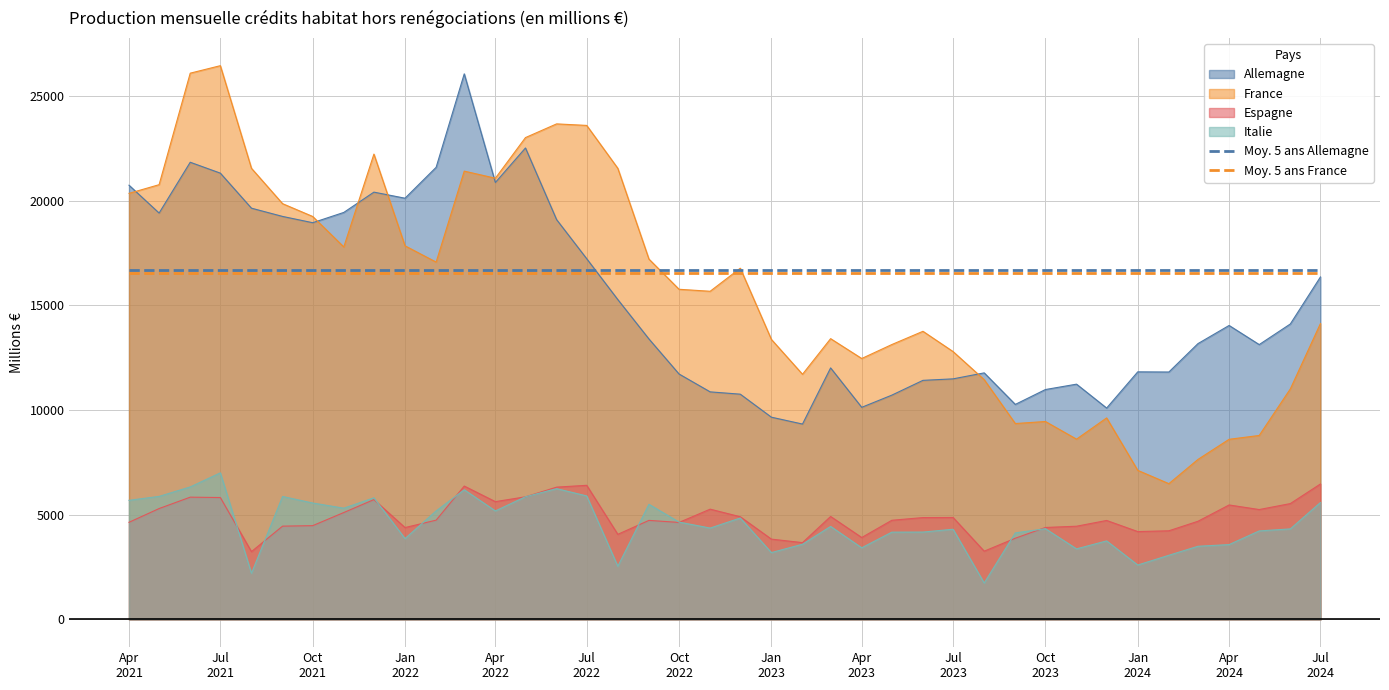

Count the number of categories in the chart.

40